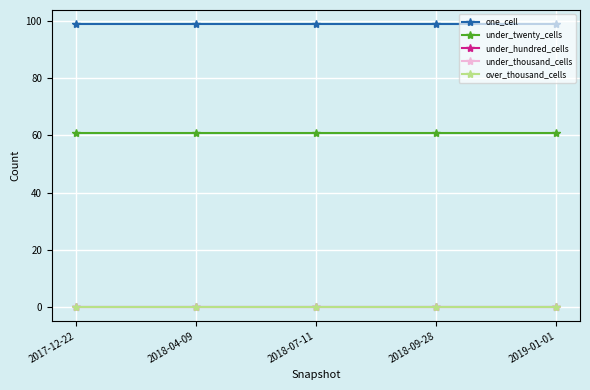

Is the value of under_hundred_cells at 2018-09-28 greater than the value of over_thousand_cells at 2018-04-09?

No